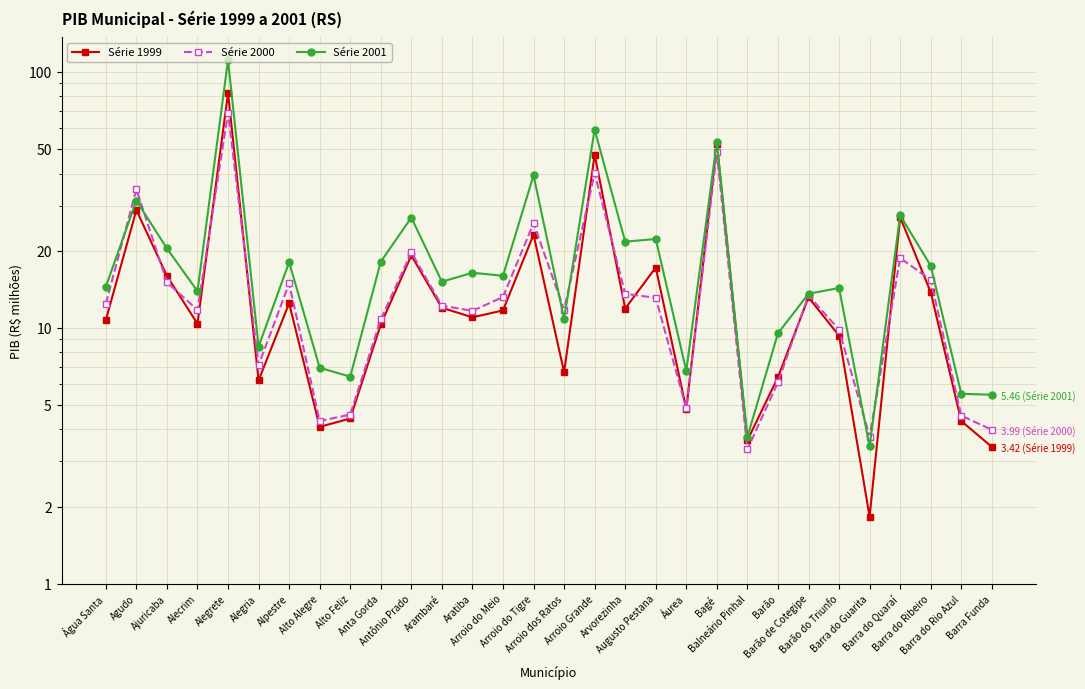

True or false: Série 2000 and Série 1999 intersect in this chart.

True